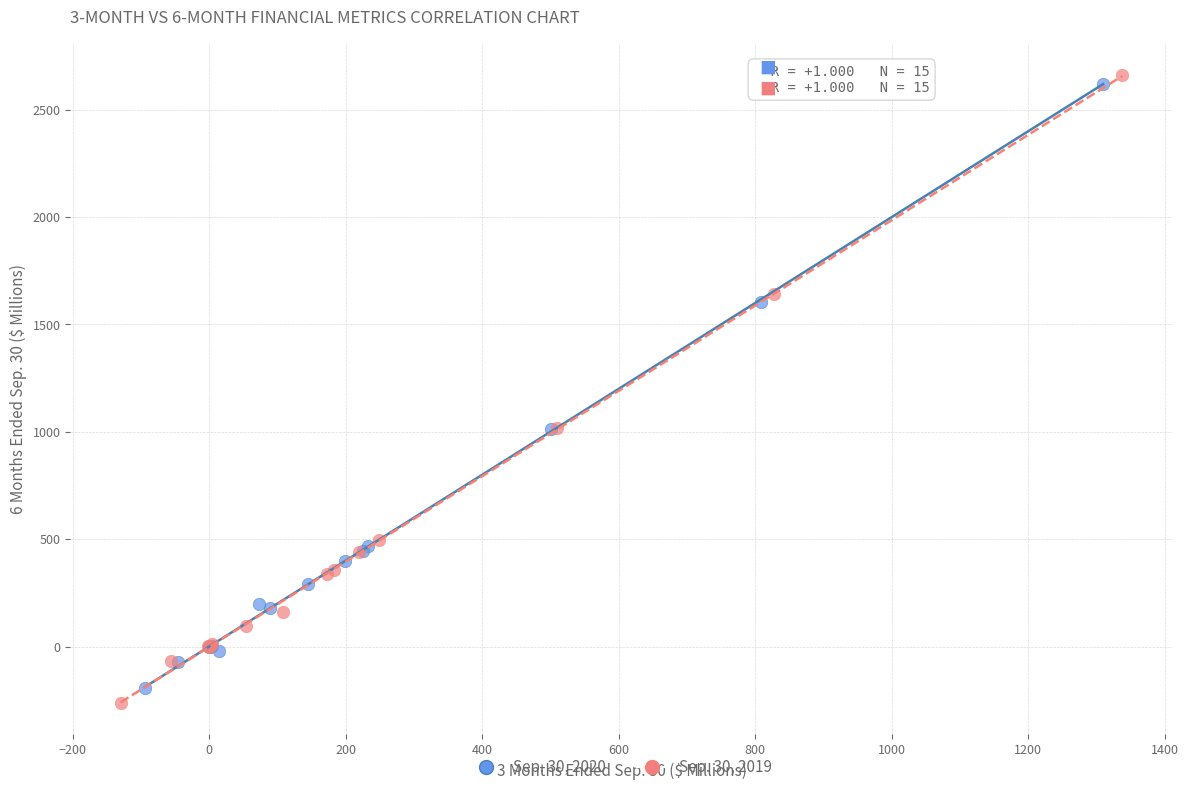

What are all the series names shown in the legend?

Sep. 30, 2020, Sep. 30, 2019